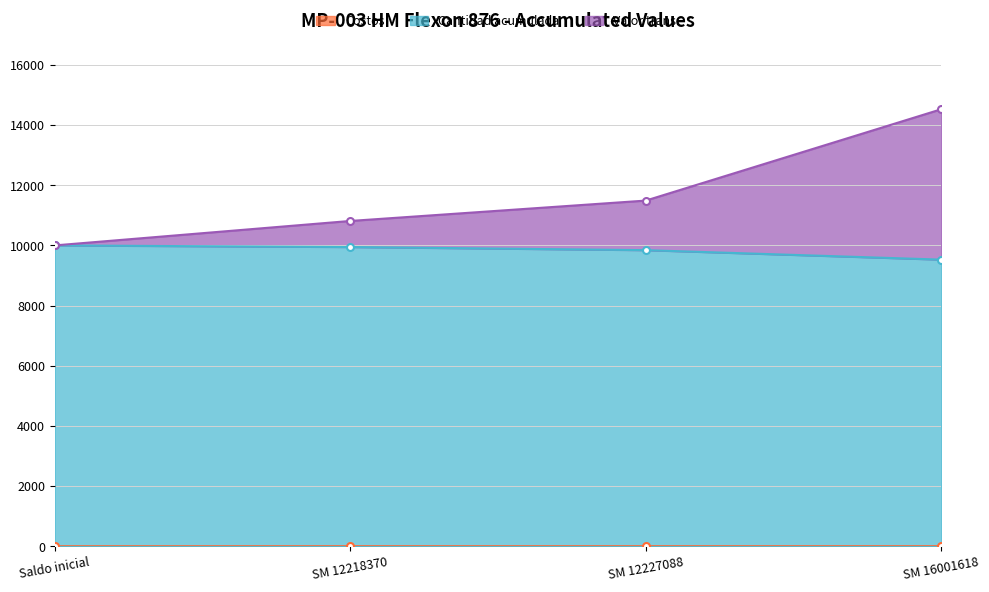

True or false: Valor trans. and Costos intersect in this chart.

False